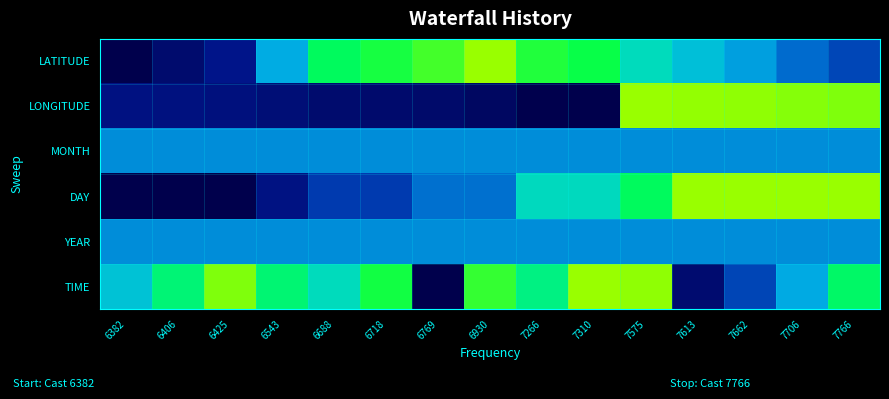

List the series in order of their peak value, lowest first.

MONTH, YEAR, LATITUDE, LONGITUDE, DAY, TIME